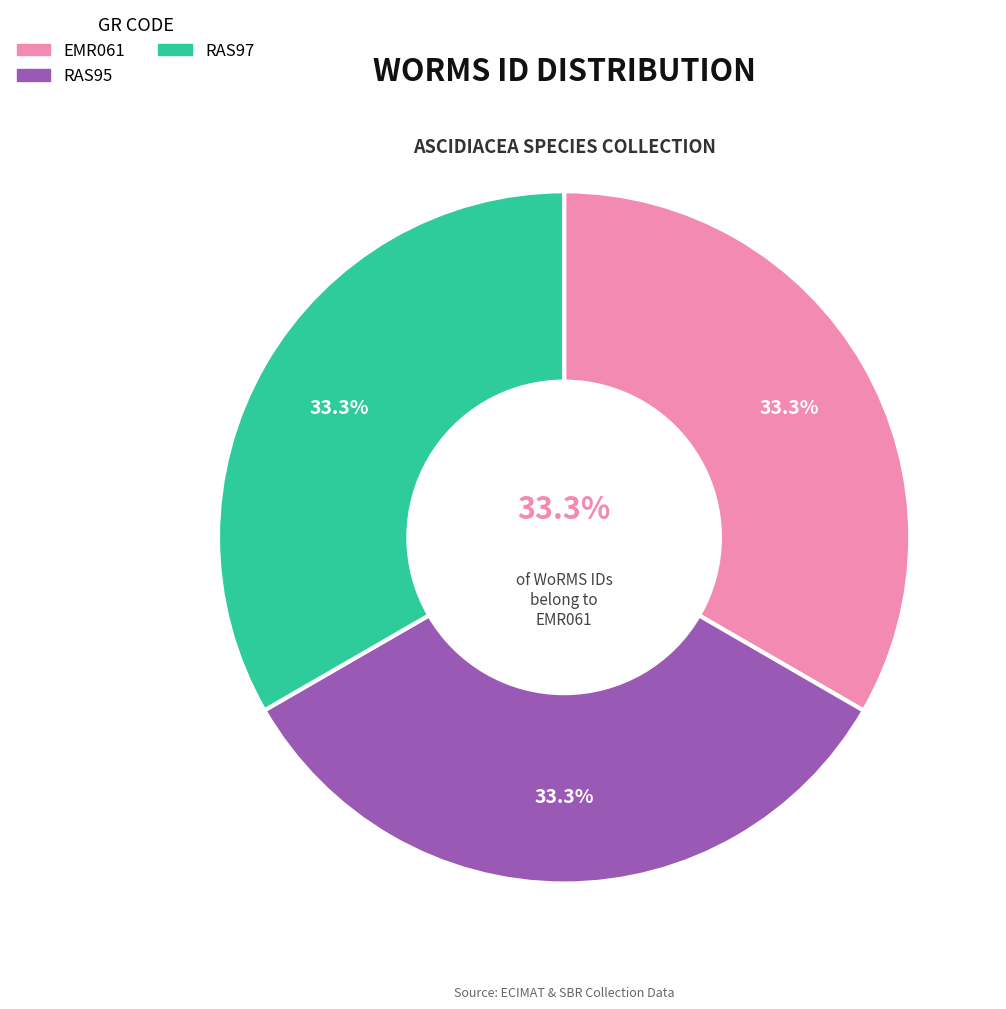

Is it true that EMR061 is 22% of the pie?

False